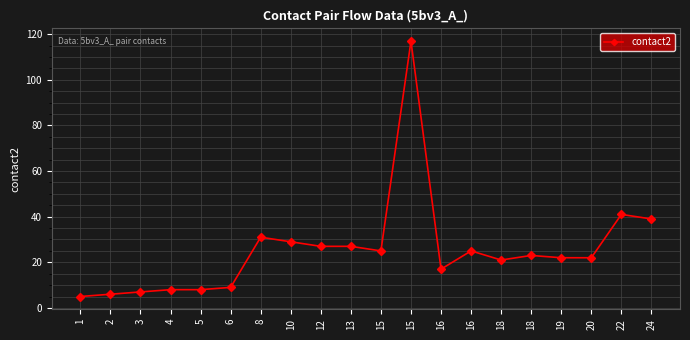

Count the number of categories in the chart.

20